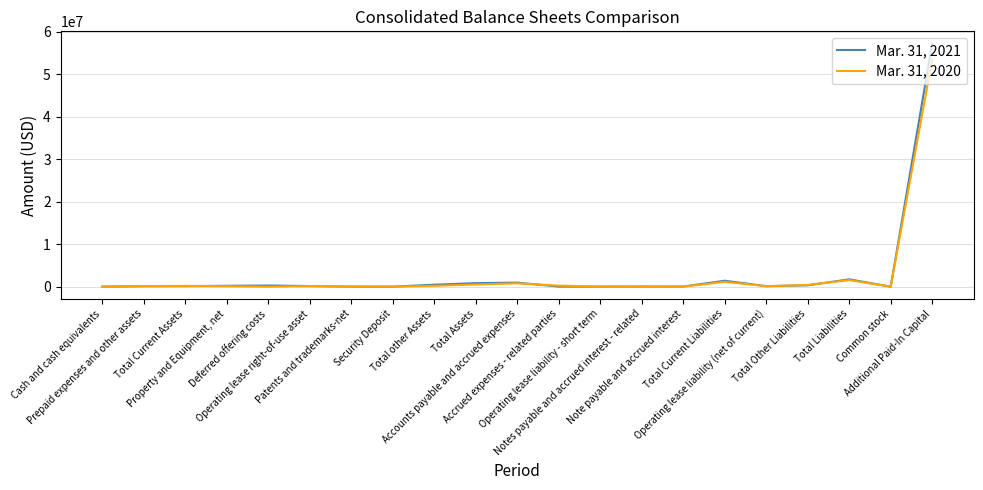

Which series has the widest spread of values?

Mar. 31, 2021